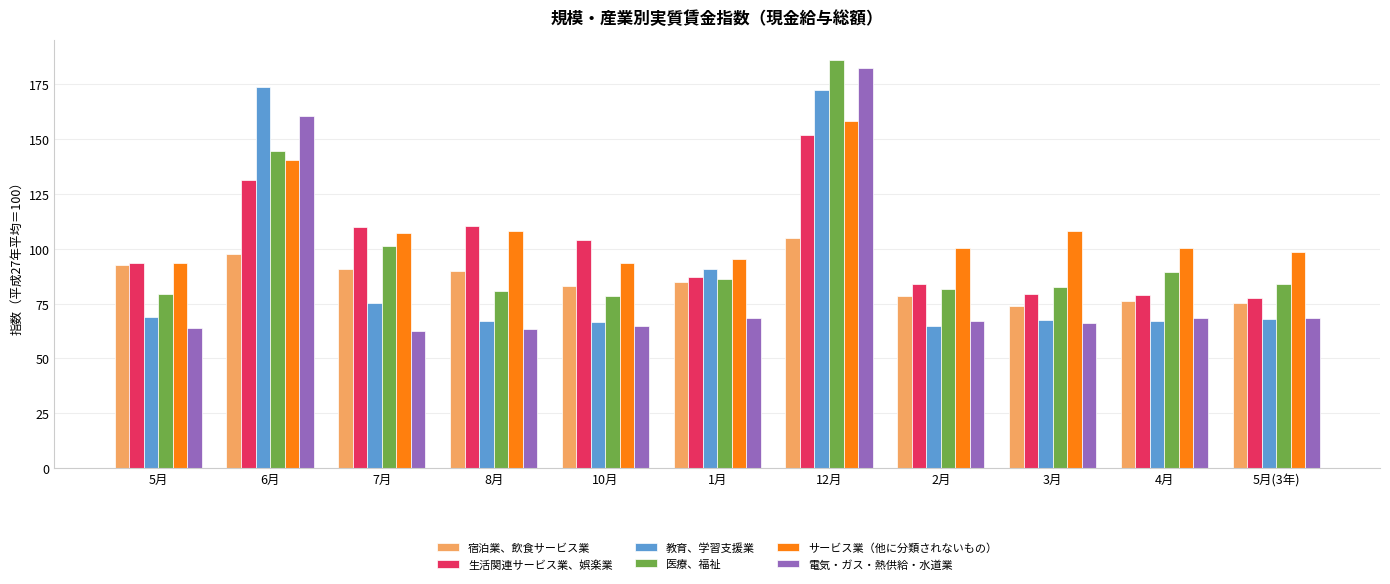

What is the minimum value shown in the chart?

62.5